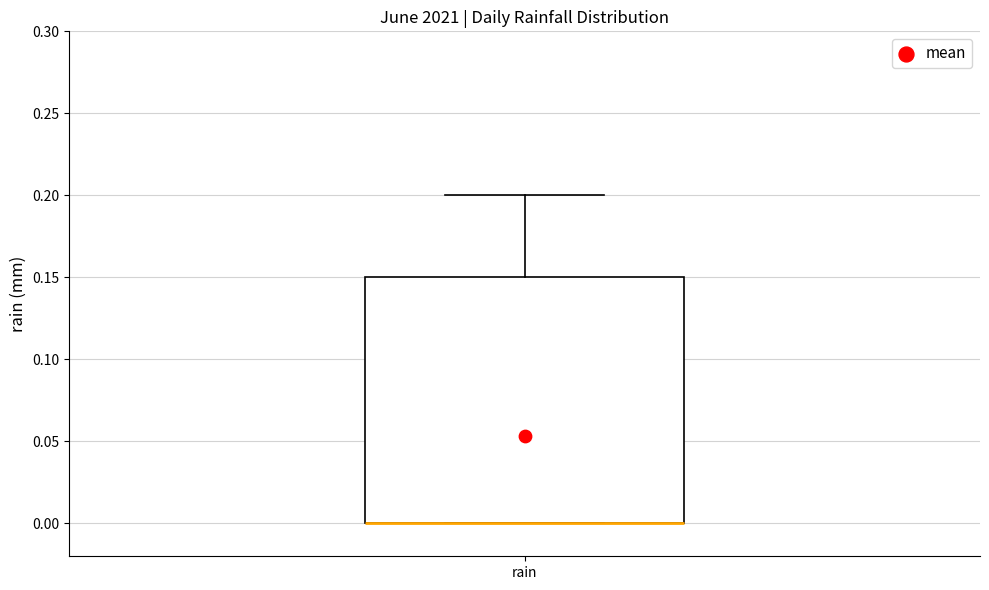

Transcribe this box plot: give where the median line is, the range the box spans, and where the two whiskers end, as read against the y-axis. The values are not printed on the chart, so give them approximately, as read against the axis.

median 0.00 (drawn on the box's lower edge), box 0.00 to 0.15, whiskers 0.00 to 0.20